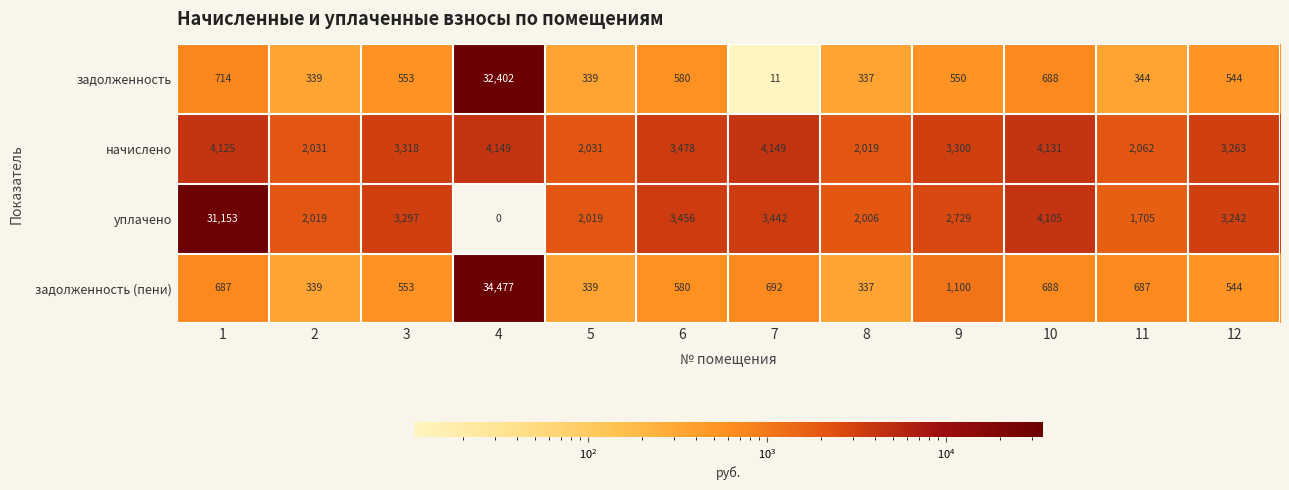

What is the total value across all series at 7?

8294